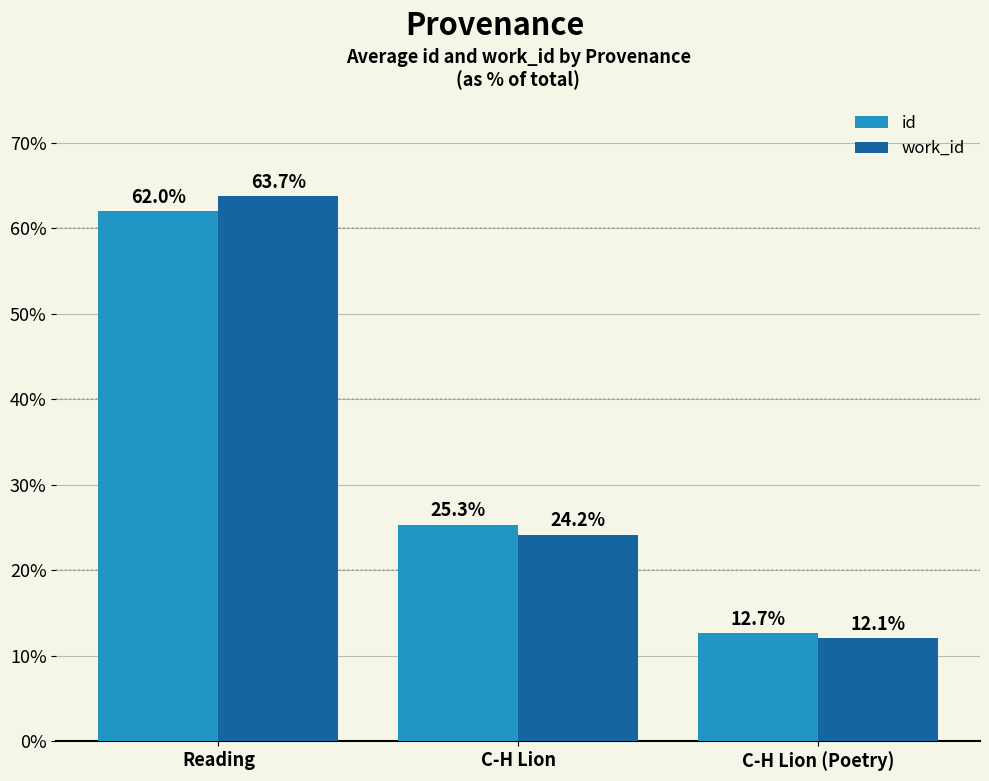

True or false: work_id has a value of 18.2 at C-H Lion (Poetry).

False